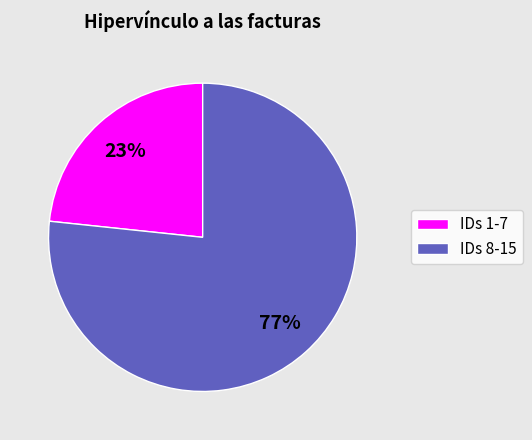

Is IDs 8-15 the majority of the pie?

Yes